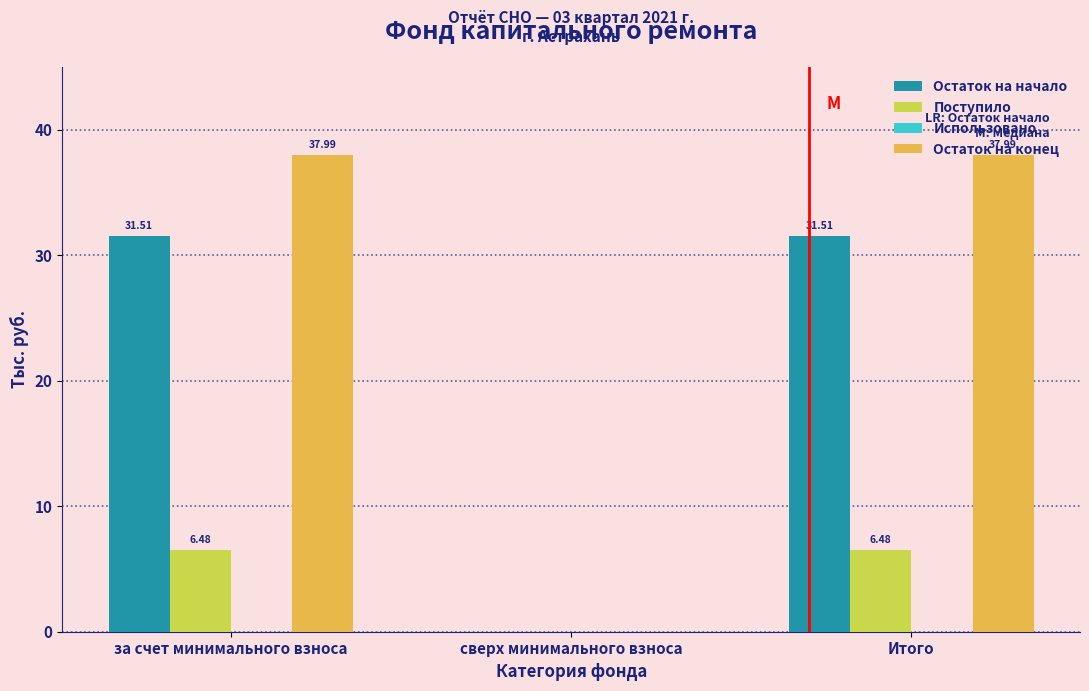

At which label does Остаток на начало first exceed 31?

за счет минимального взноса